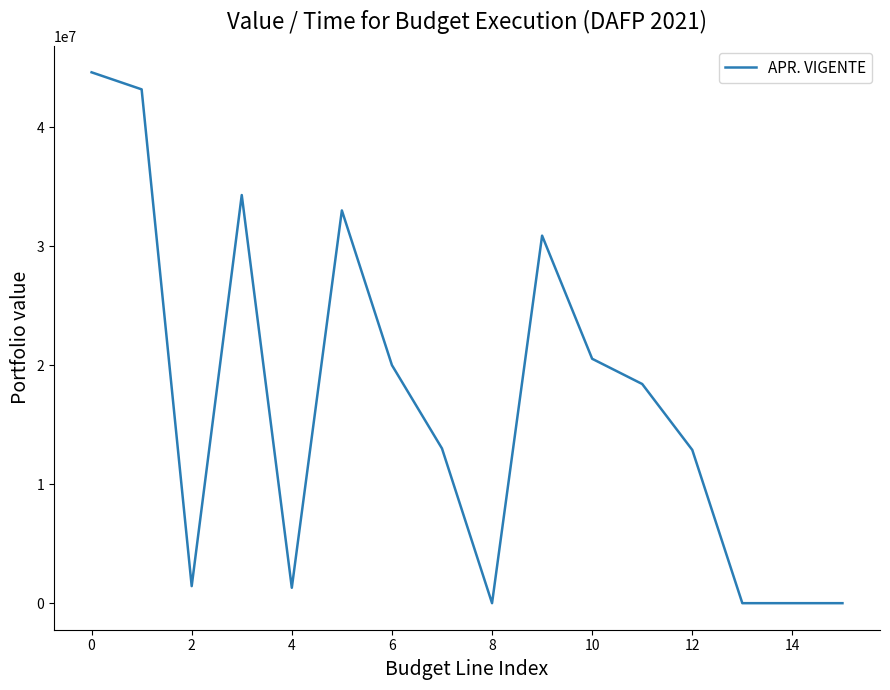

How many lines are shown in the chart?

1